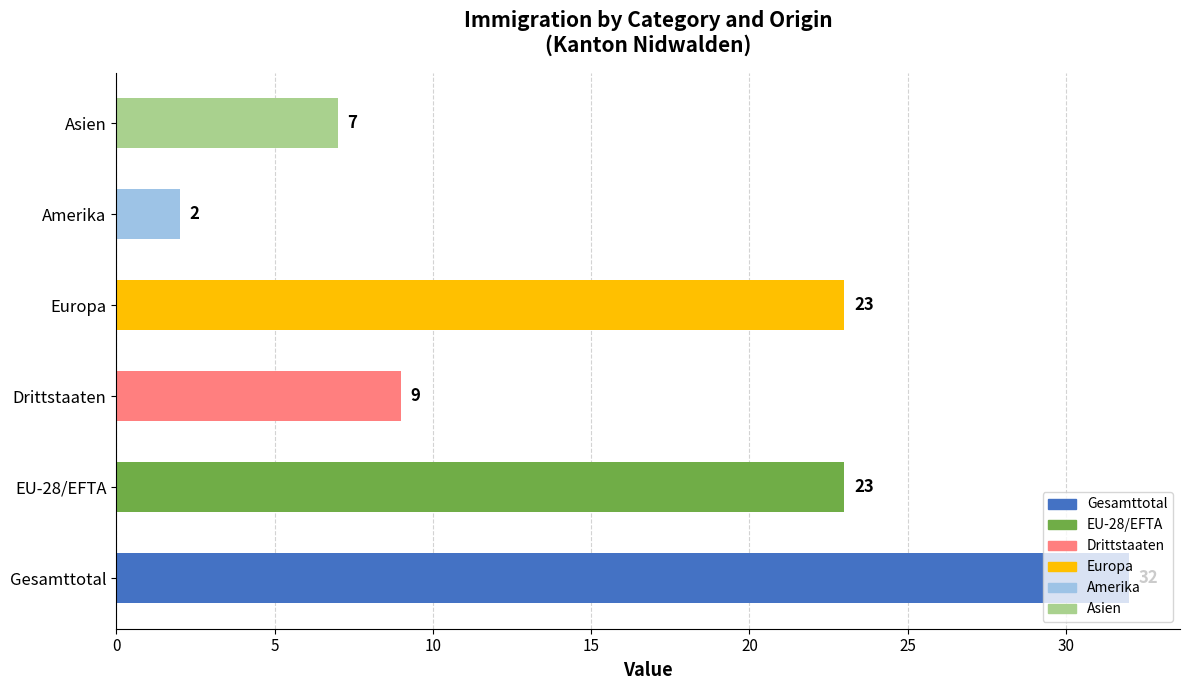

The value at Asien is 2. True or false?

False